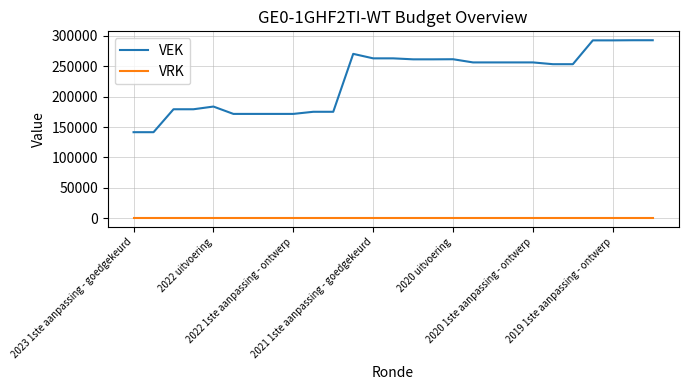

True or false: VRK and VEK intersect in this chart.

False